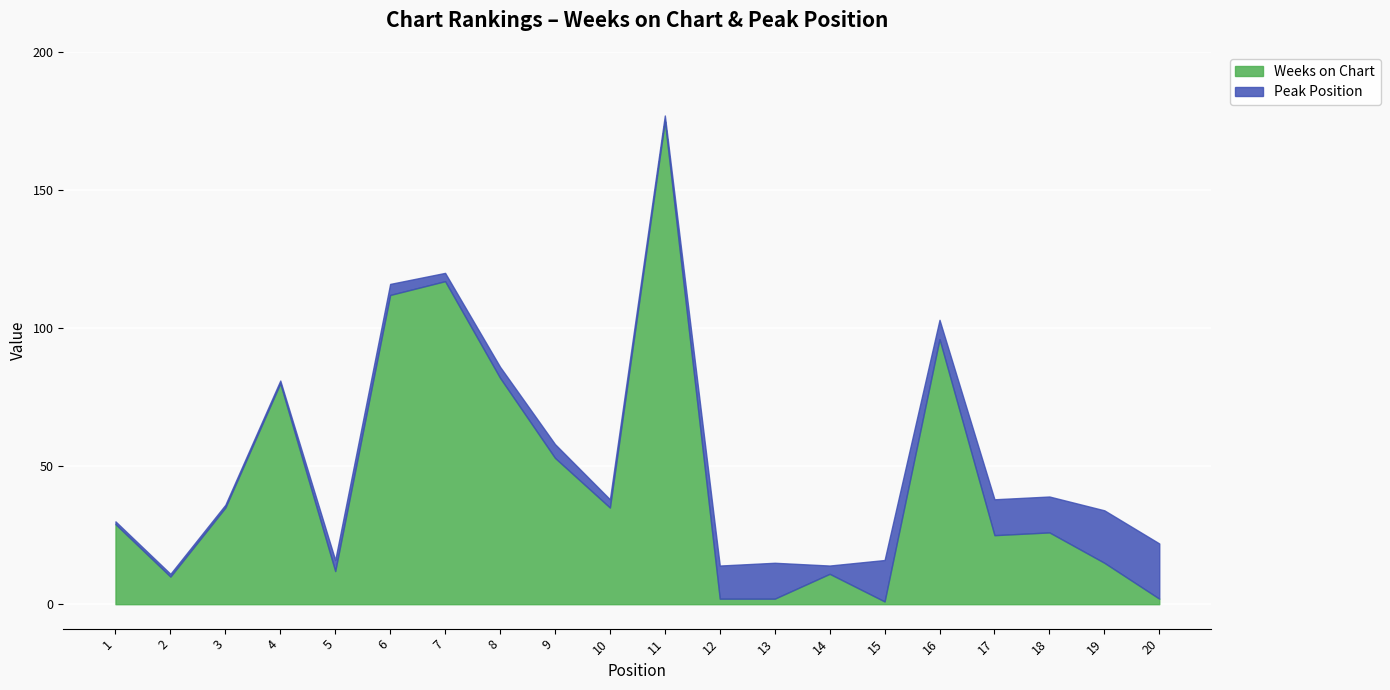

What is the difference between the Peak Position values at 16 and 5?

3